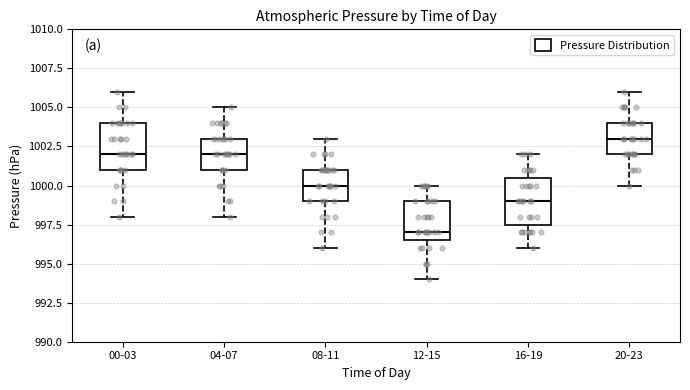

Where is the lower edge of the box for 20-23 on the y-axis? The values are not printed on the chart, so give them approximately, as read against the axis.

1002.0